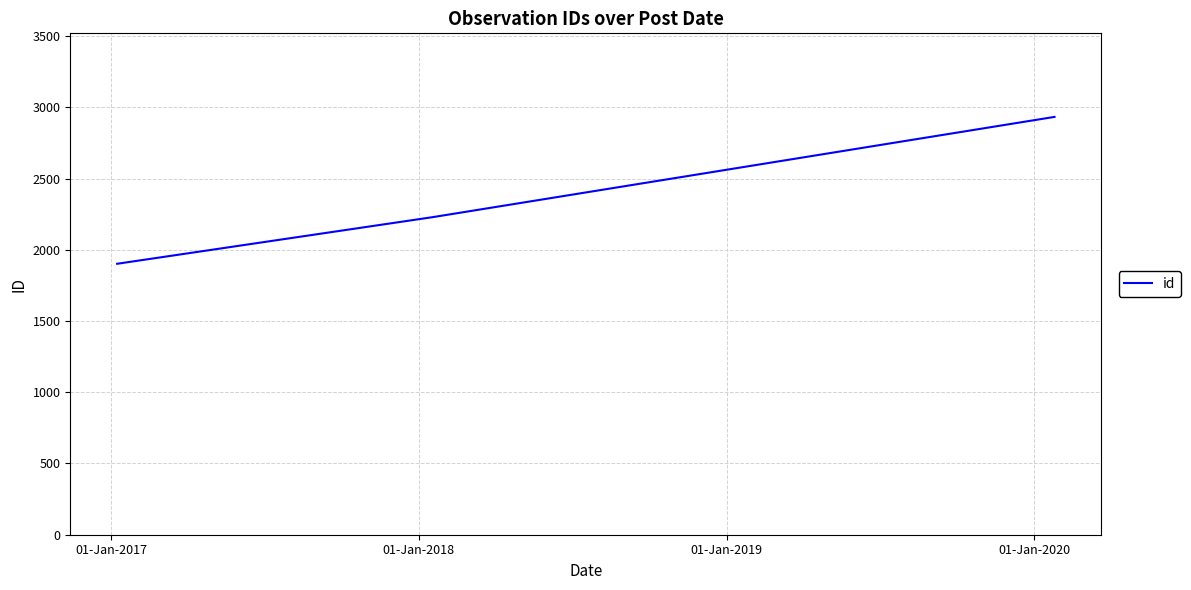

What is the greatest value displayed?

2933